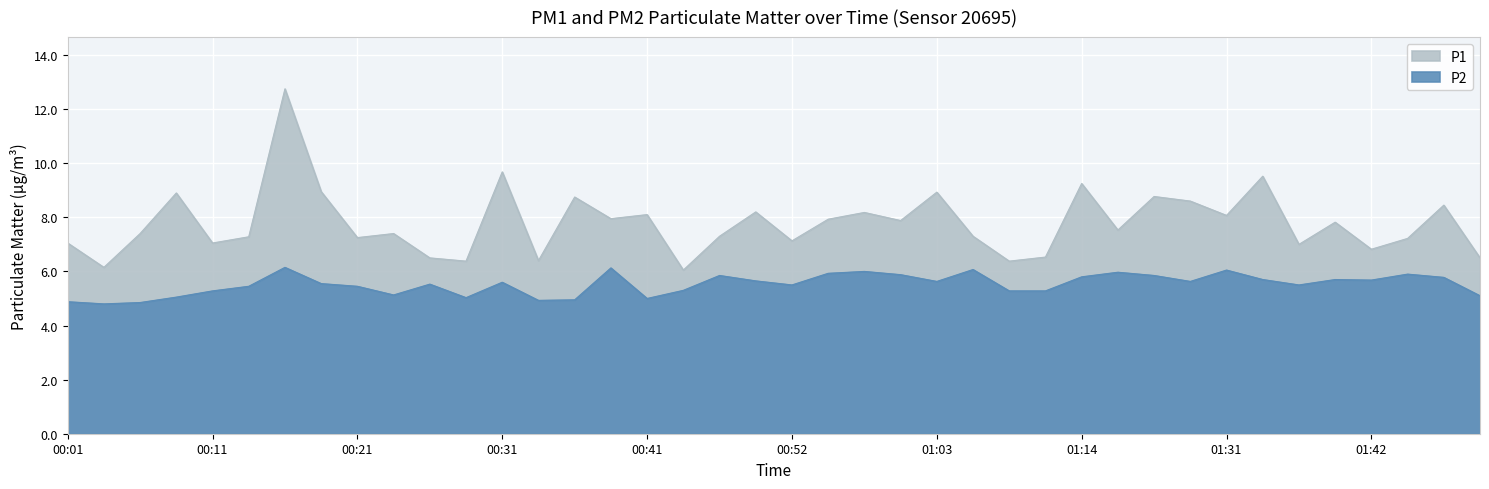

Which has a higher value, 00:24 or 00:52?

00:24